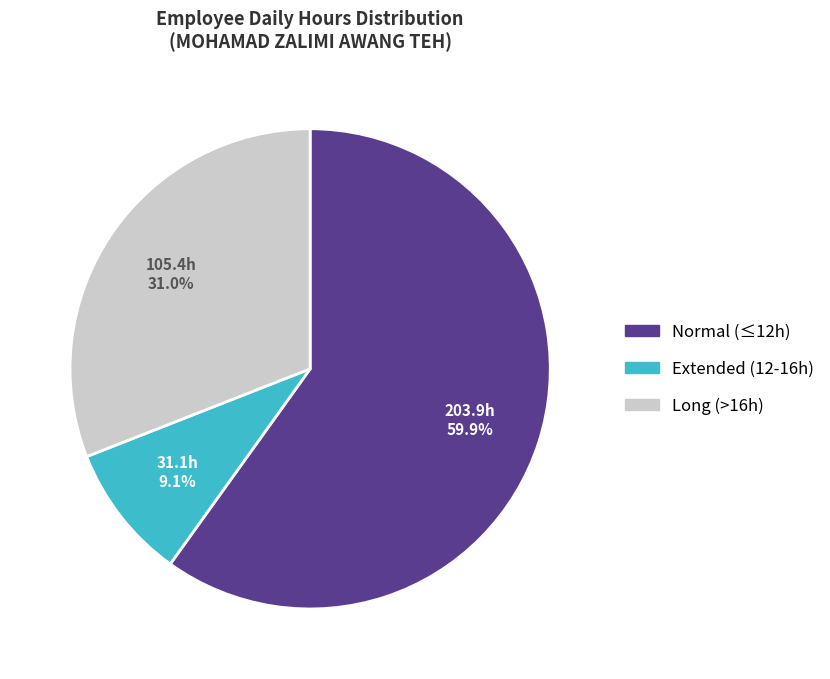

Is there a majority slice in this chart?

Yes